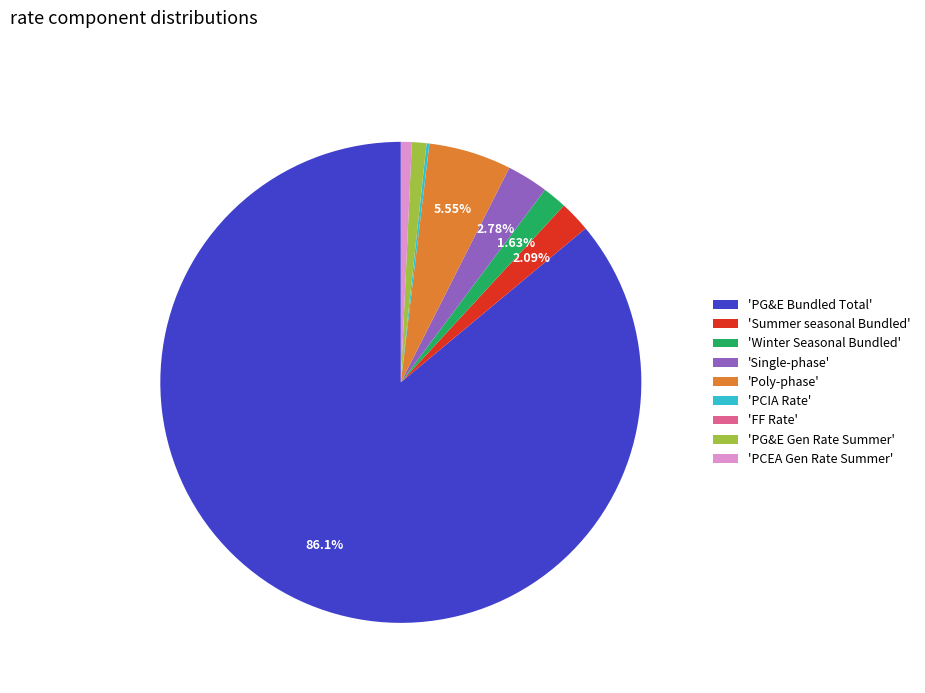

Does any single category account for the majority?

Yes